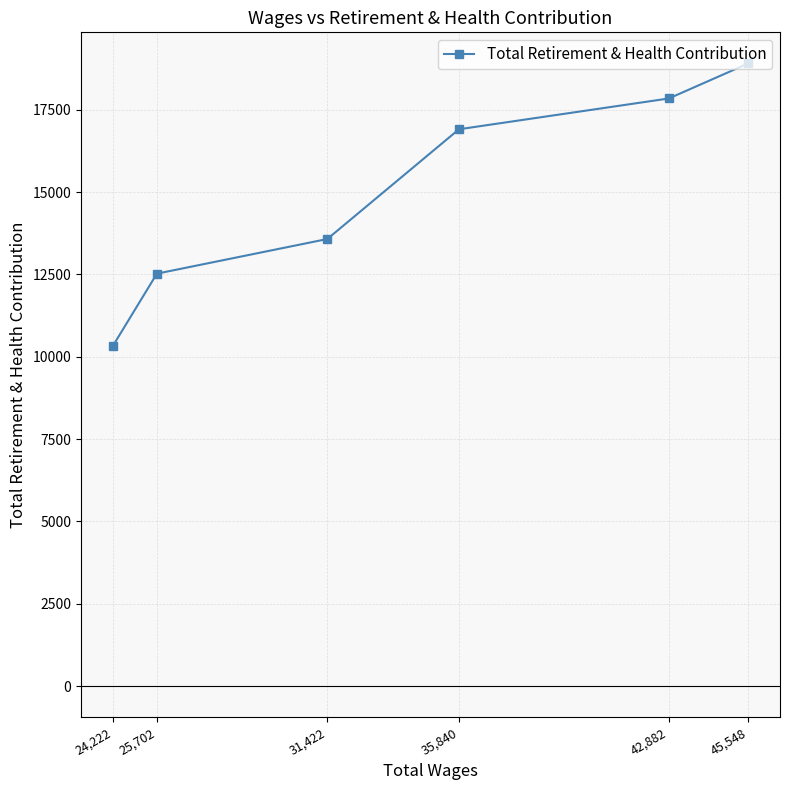

What is the difference between the values at 31,422 and 25,702?

1052